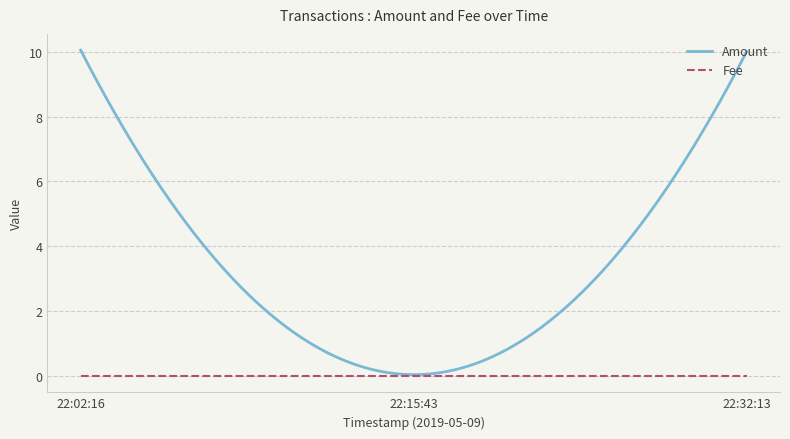

List the series in order of their overall mean, highest first.

Amount, Fee